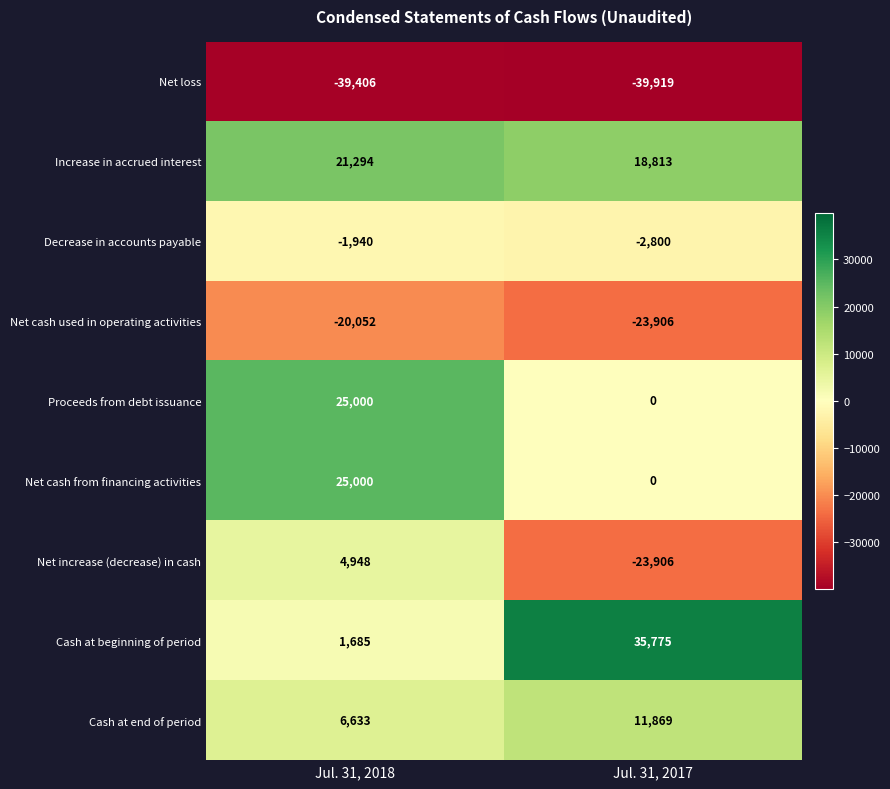

How many values in Proceeds from debt issuance are above zero?

1